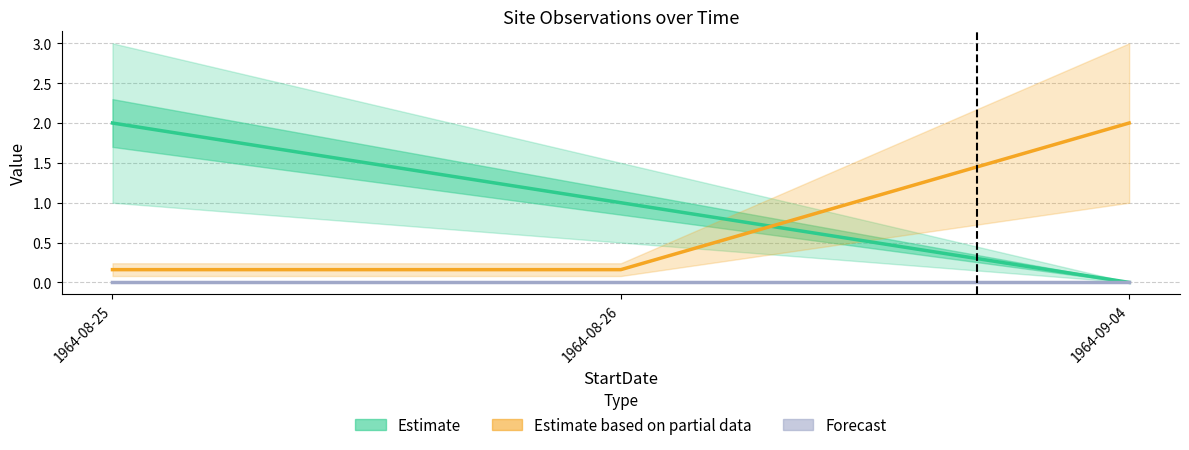

What is the value of the ID point at the 2nd from the left?

1.0